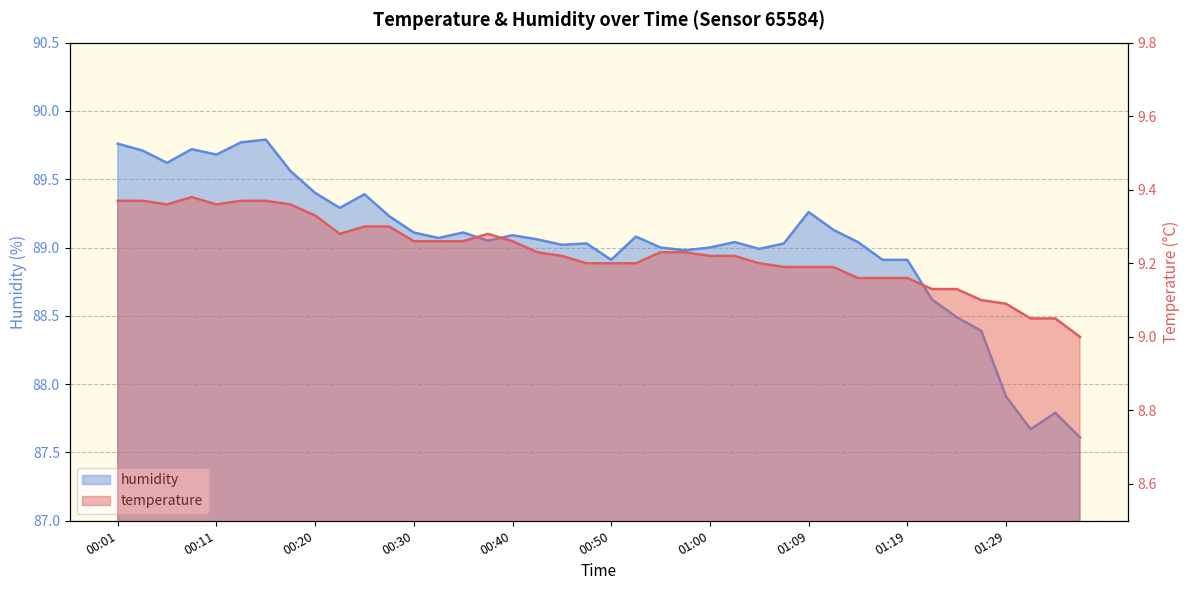

What are all the series names shown in the legend?

temperature, humidity